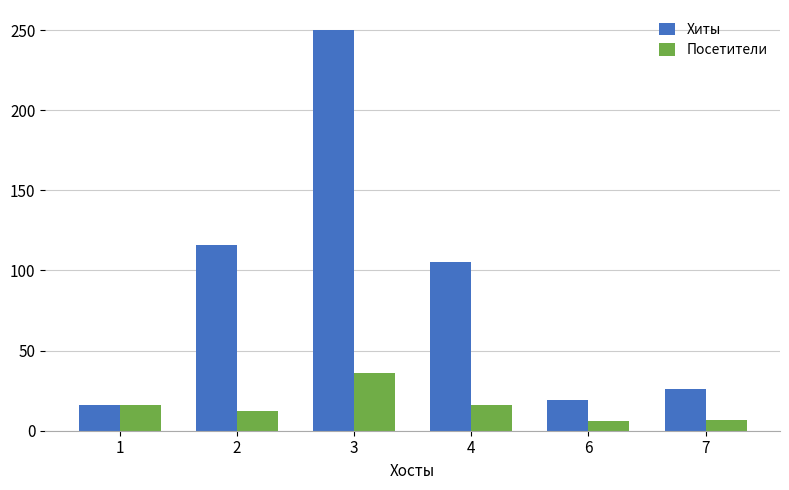

Count the number of data series in this chart.

2